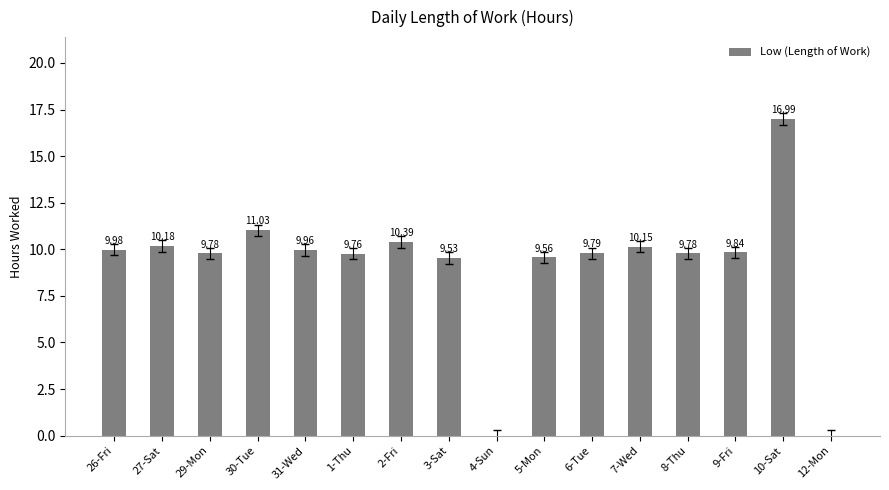

What is the average value?

9.2